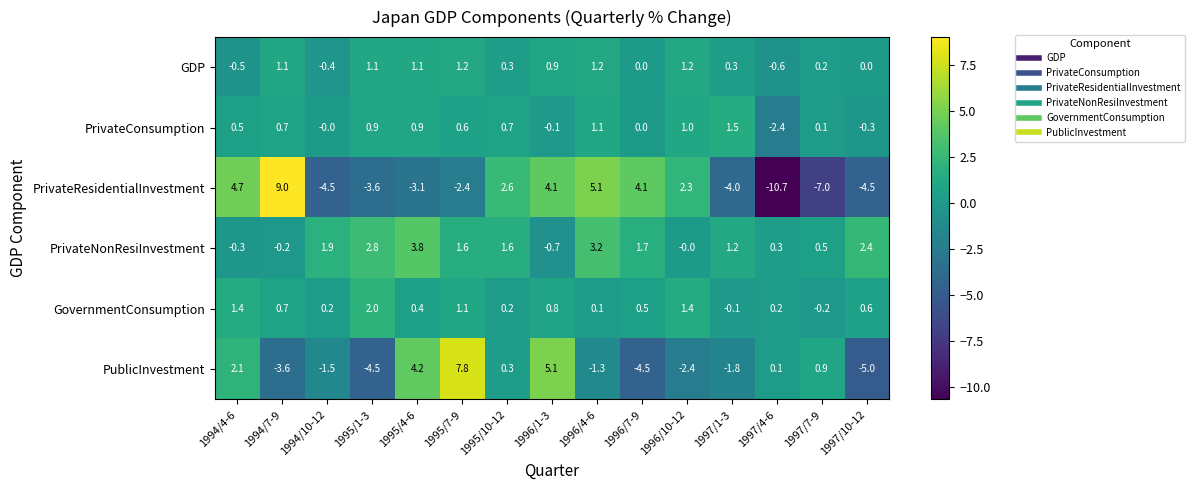

What is the minimum value shown in the chart?

-10.7